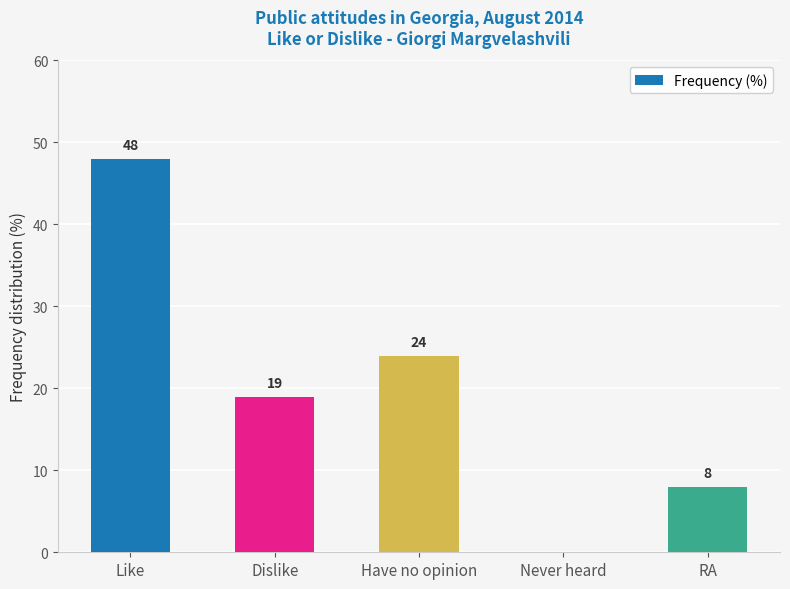

At which category does the chart reach its peak across all series?

Like